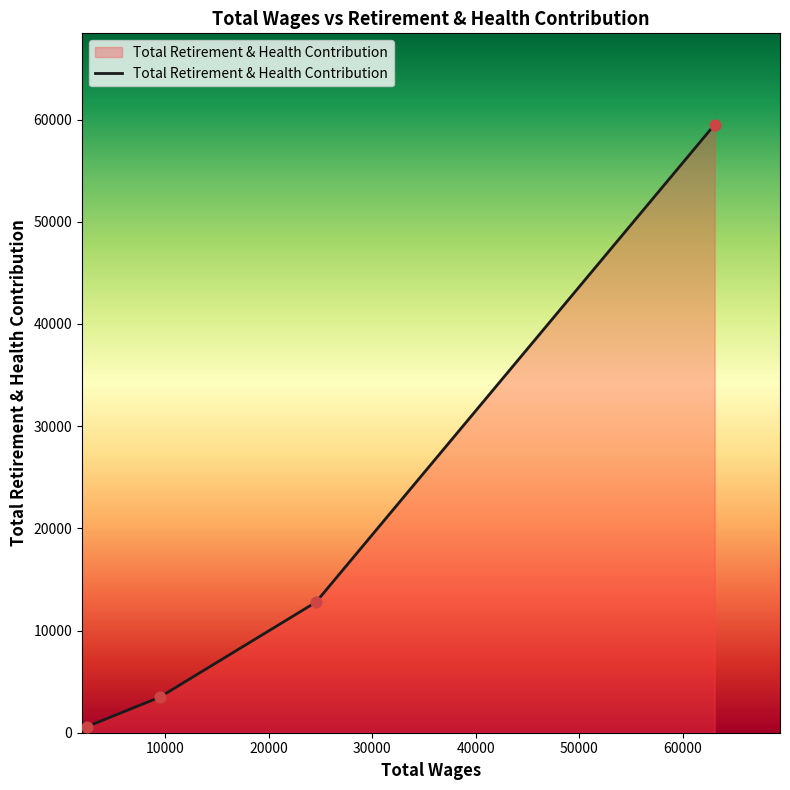

True or false: there are more than 1 points higher than both neighbors.

False